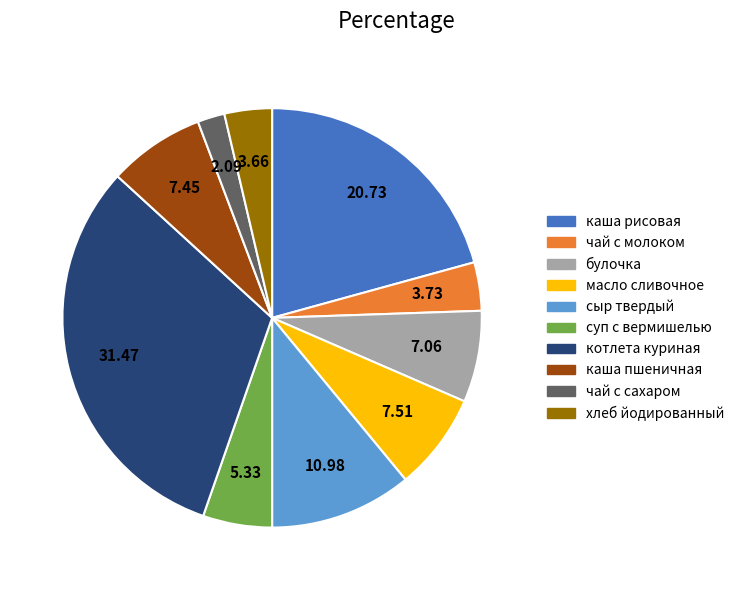

Which slice is the largest?

котлета куриная